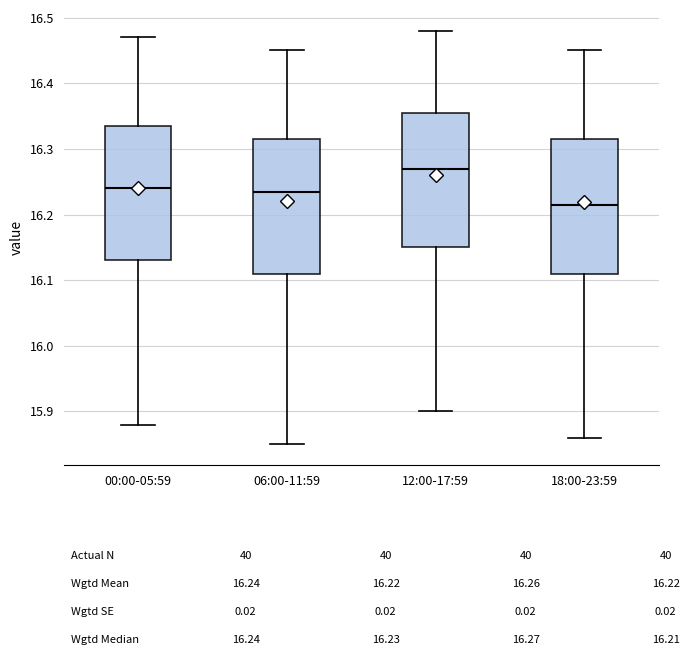

Where is the lower edge of the box for 12:00-17:59 on the y-axis? The values are not printed on the chart, so give them approximately, as read against the axis.

16.15